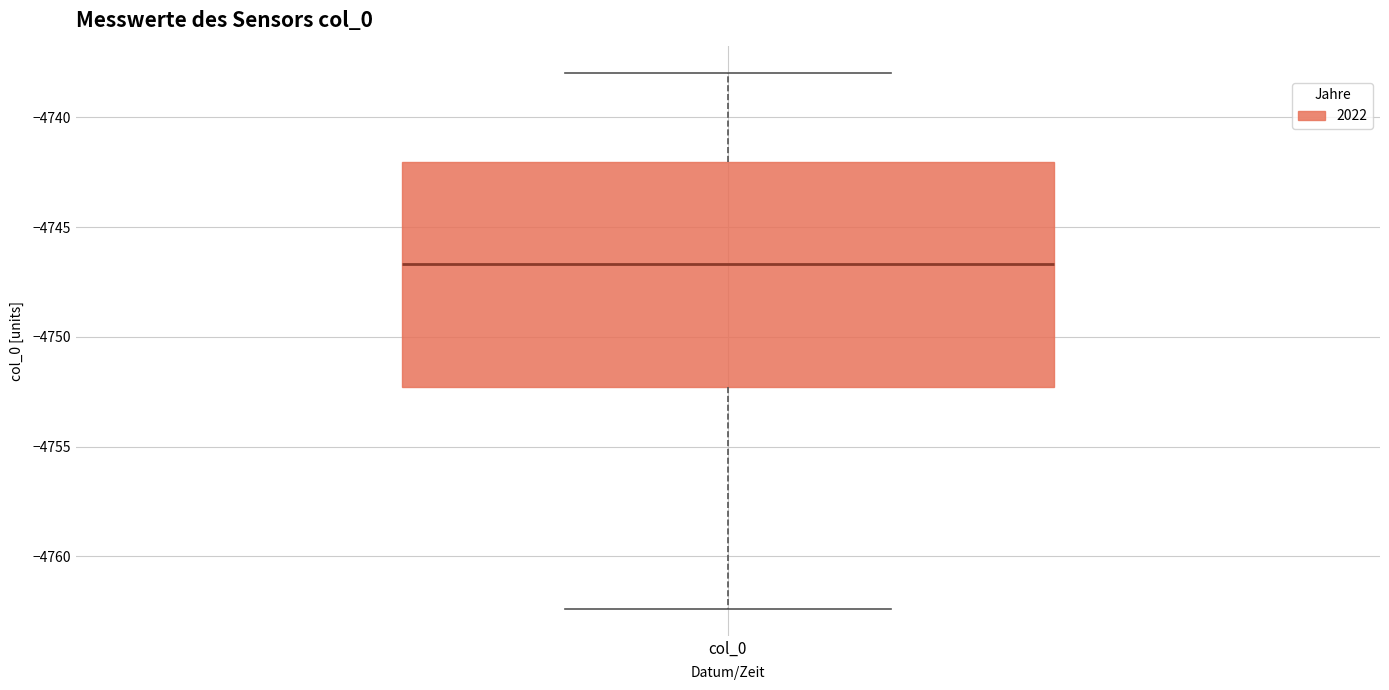

Read this box plot against the y-axis: the position of the median line, the range covered by the box, and the ends of both whiskers. The values are not printed on the chart, so give them approximately, as read against the axis.

median -4746.5, box -4752.5 to -4742.0, whiskers -4762.5 to -4738.0